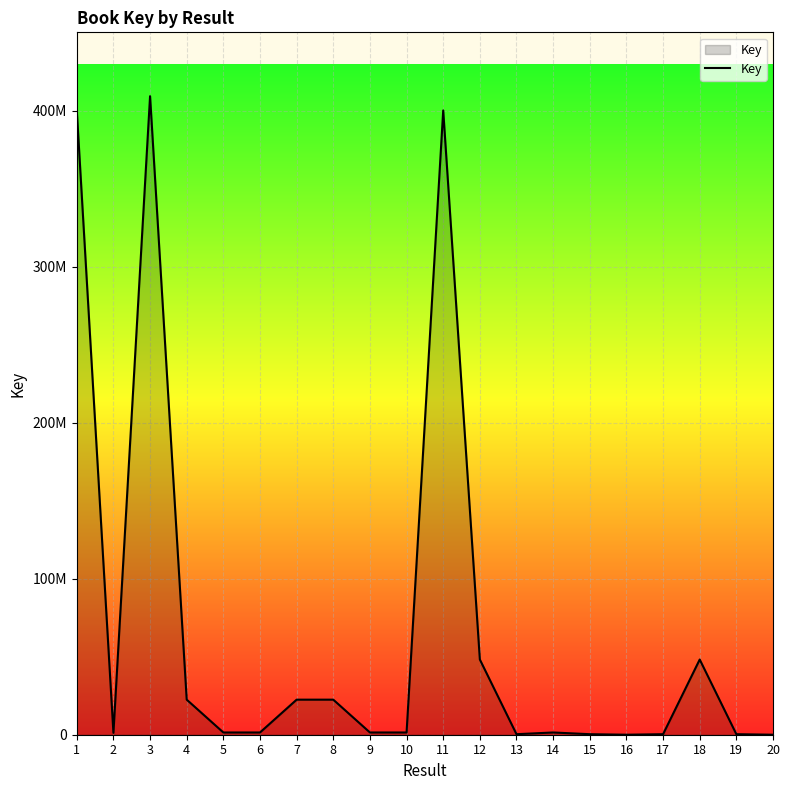

Does the chart have visible grid lines?

Yes